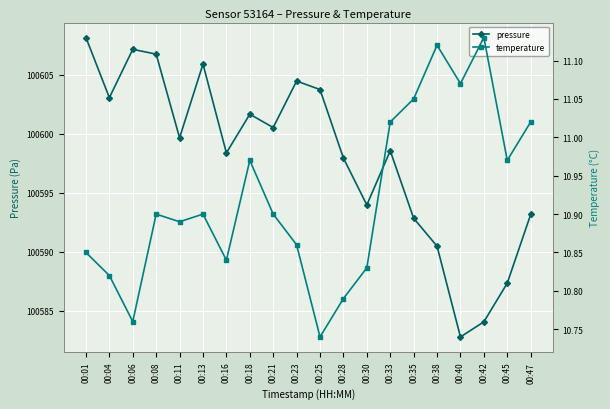

What is the approximate value of pressure at 00:23?

100604.5